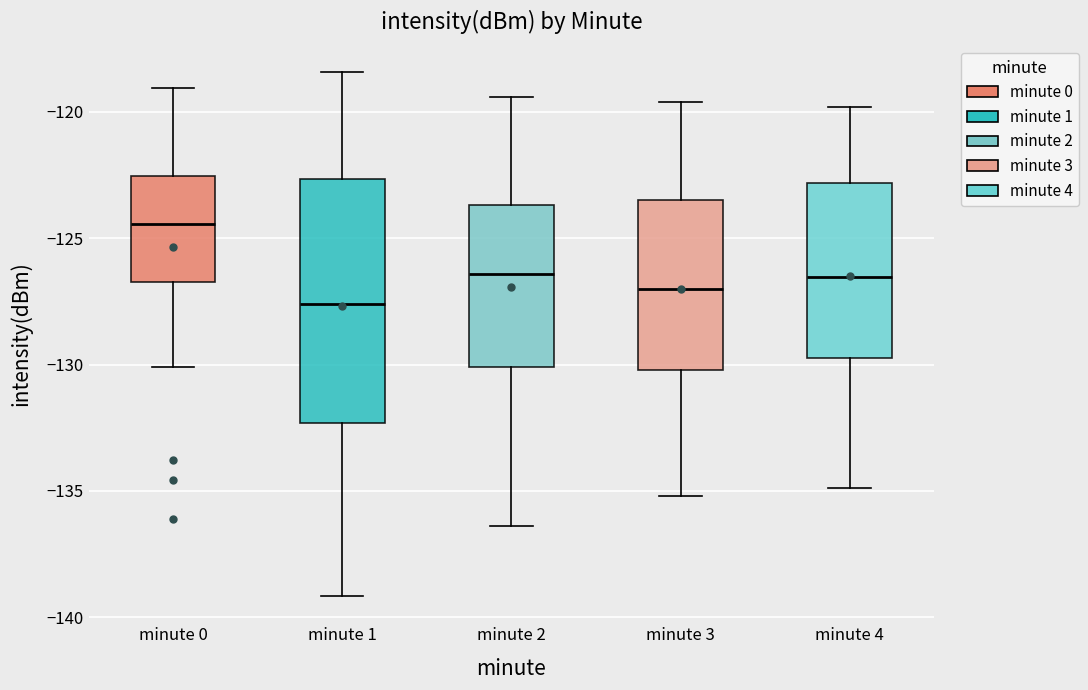

Reading left to right, read every box against the y-axis: the position of its median line, the range the box covers, and the ends of its whiskers. The values are not printed on the chart, so give them approximately, as read against the axis.

minute 0: median -124.5, box -126.5 to -122.5, whiskers -130.0 to -119.0
minute 1: median -127.5, box -132.5 to -122.5, whiskers -139.0 to -118.5
minute 2: median -126.5, box -130.0 to -123.5, whiskers -136.5 to -119.5
minute 3: median -127.0, box -130.0 to -123.5, whiskers -135.0 to -119.5
minute 4: median -126.5, box -129.5 to -123.0, whiskers -135.0 to -120.0